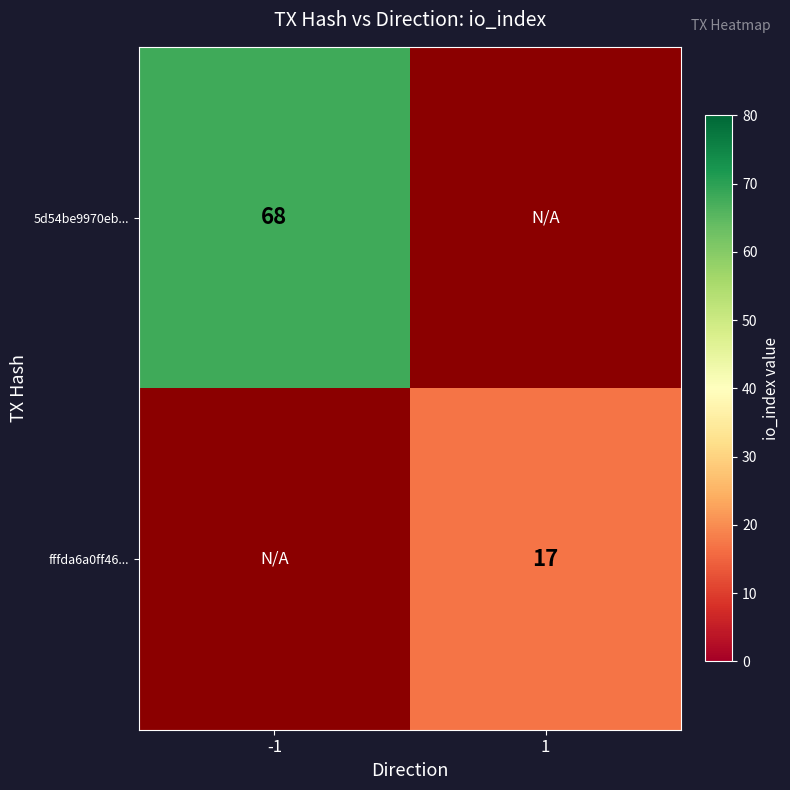

Is the value of fffda6a0ff46... at 1 greater than the value of 5d54be9970eb... at -1?

No